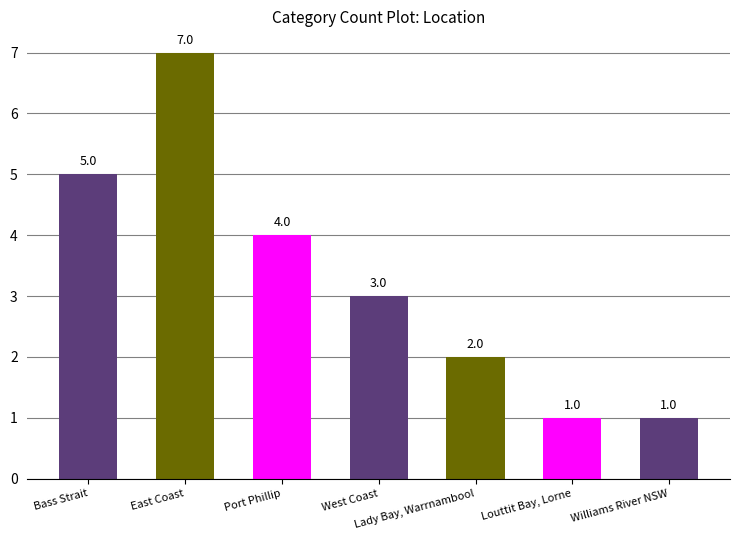

Where does the data first go above 3?

Bass Strait